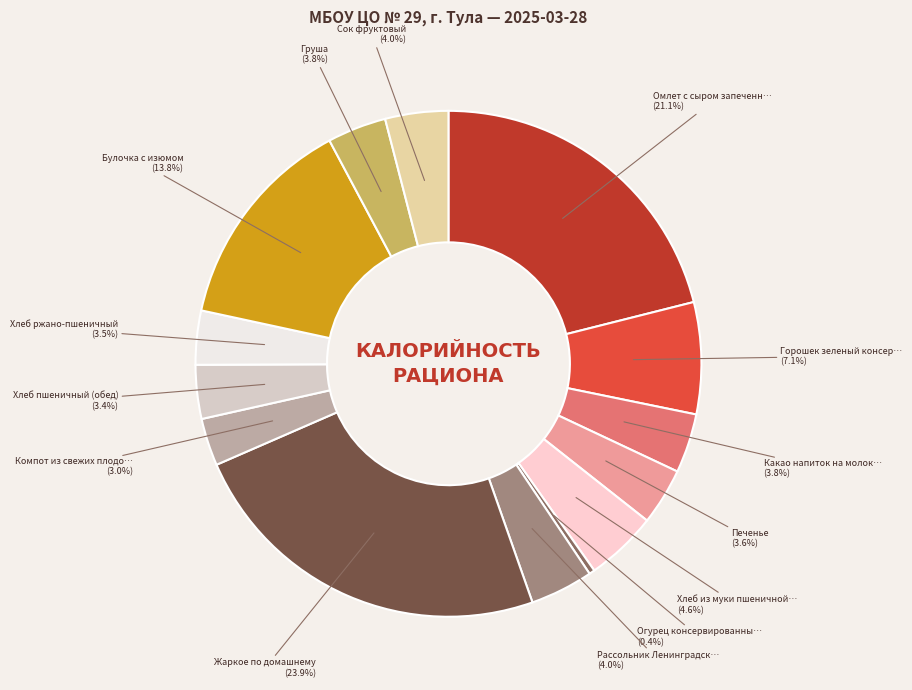

Is there a majority slice in this chart?

No